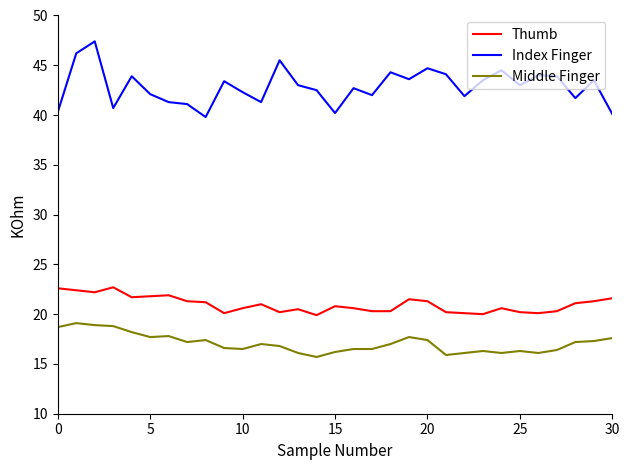

How many lines are shown in the chart?

3